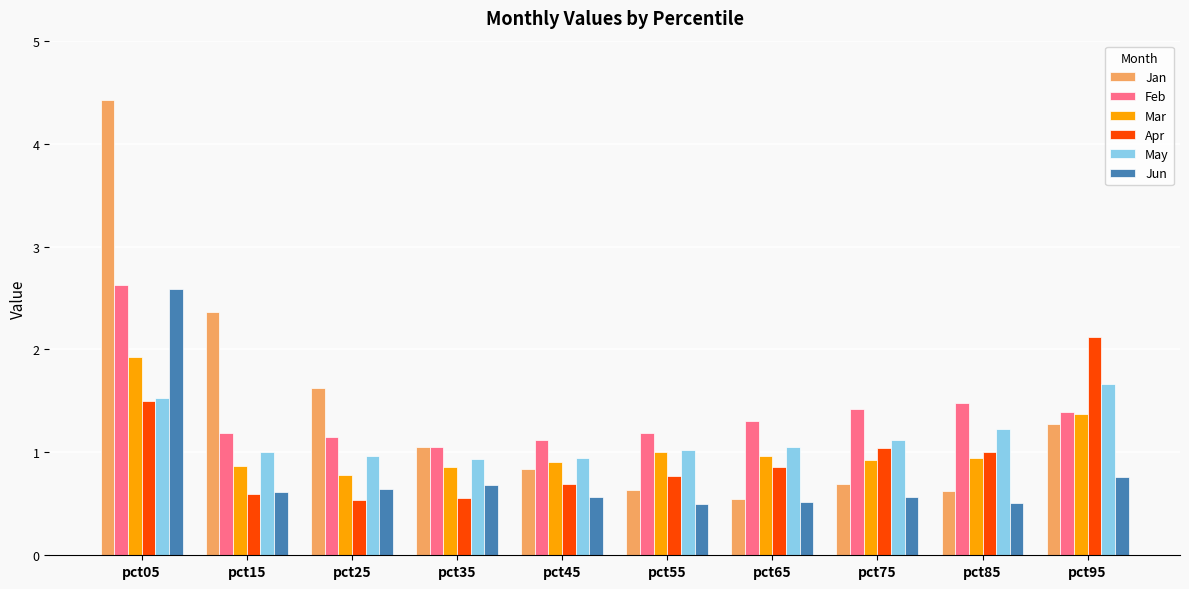

The Feb series shows 1.2 at pct15. True or false?

True